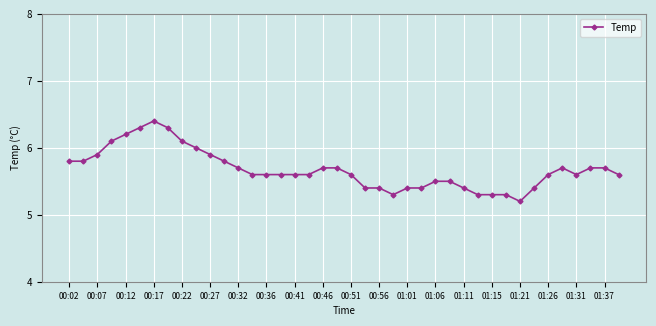

What is the smallest value displayed?

5.2